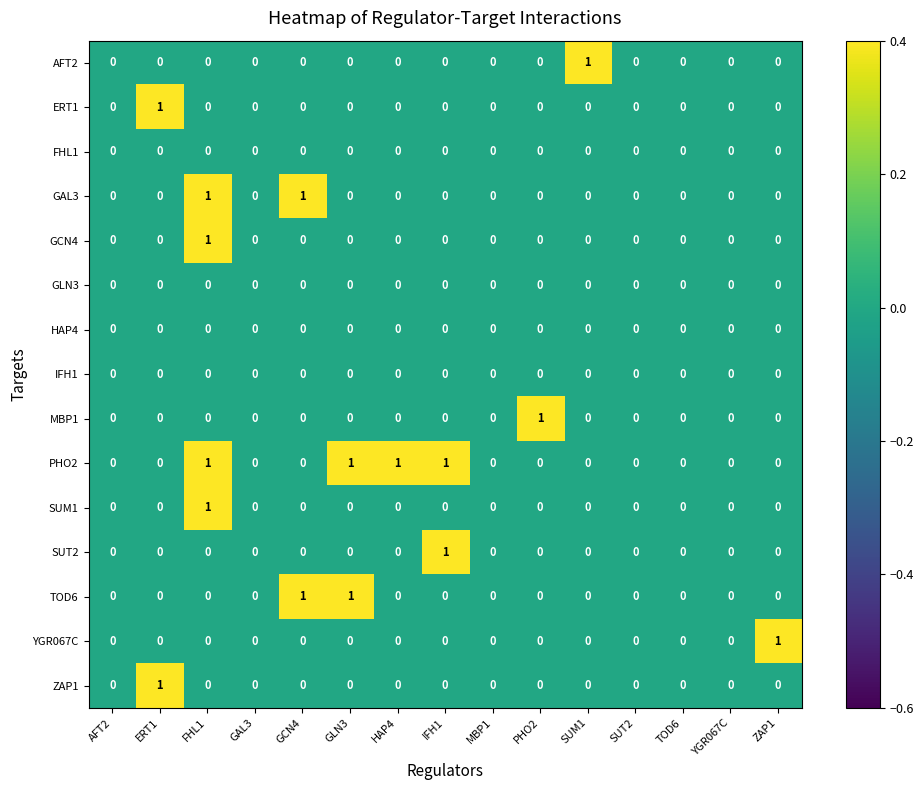

Which series has the largest total across all categories?

PHO2